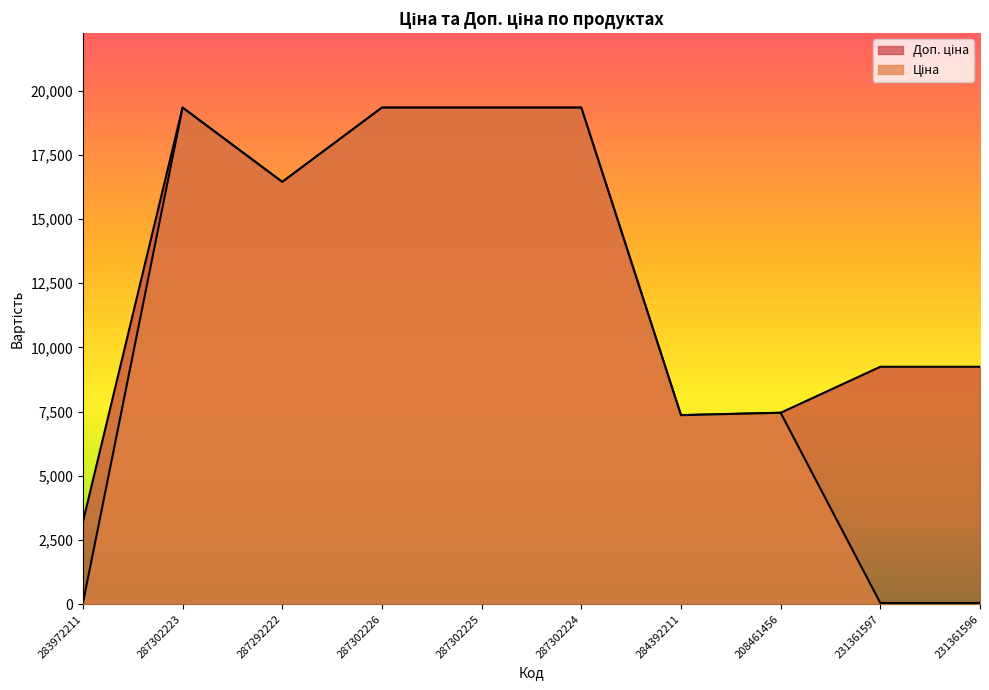

List the series in order of their overall mean, highest first.

Доп. ціна, Ціна